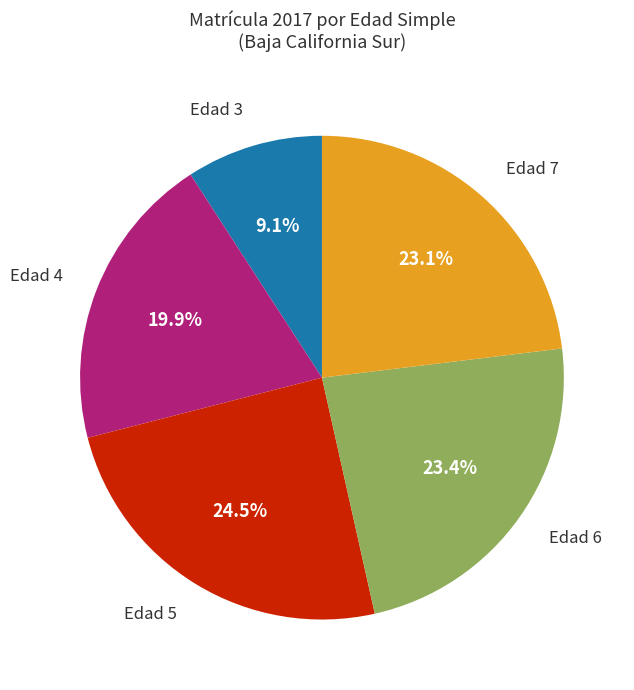

Is there a majority slice in this chart?

No